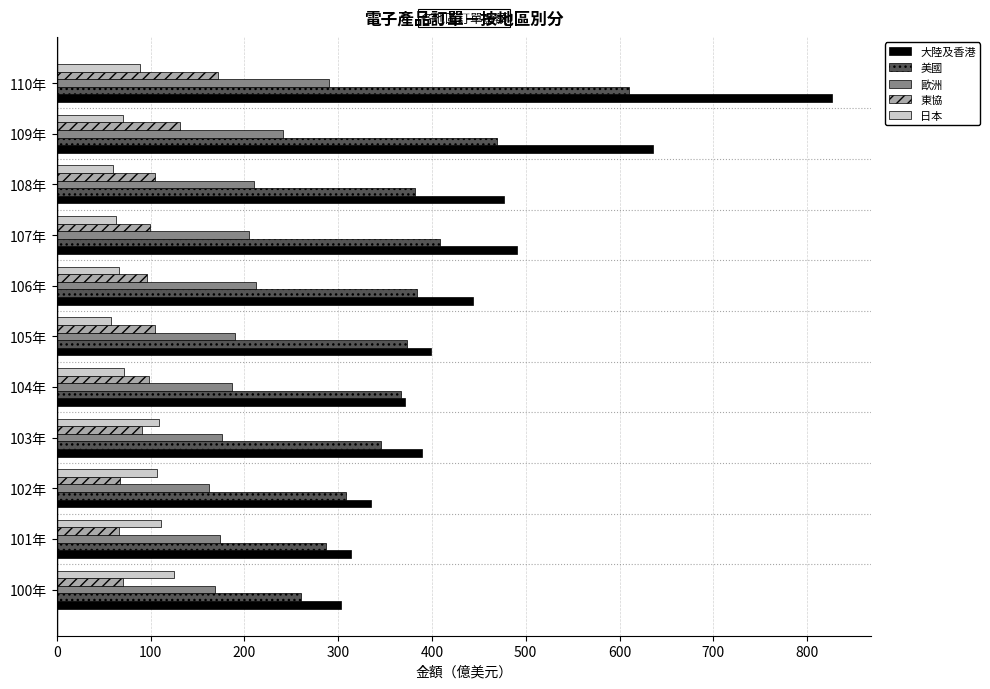

Which series has the largest range (max minus min)?

大陸及香港